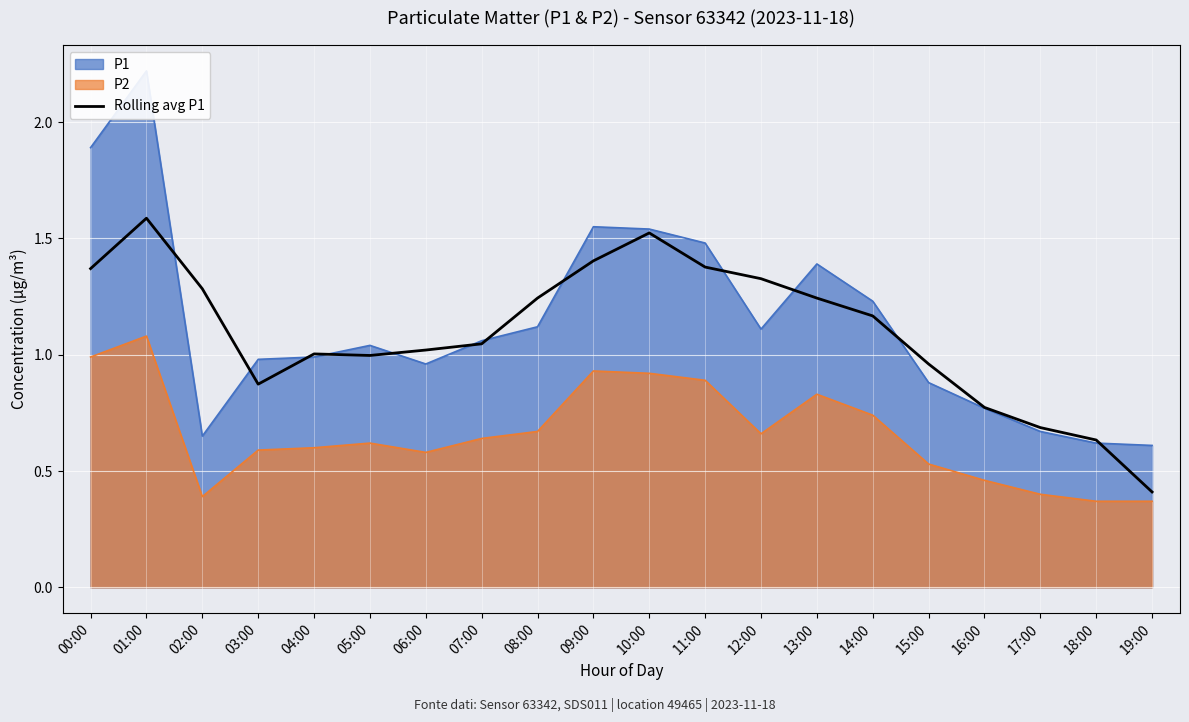

The value of Rolling avg P1 at 04:00 is 1.0. True or false?

True